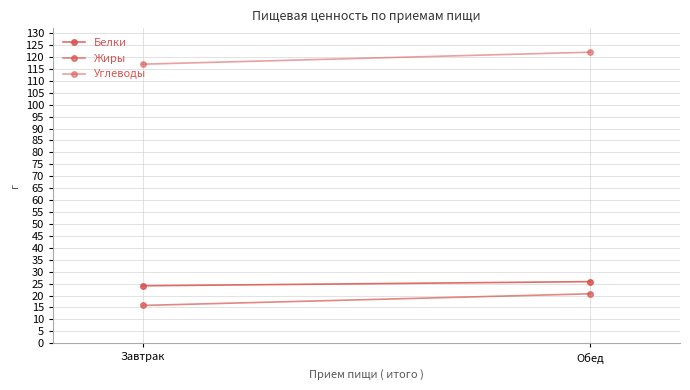

What is the minimum value shown in the chart?

15.9